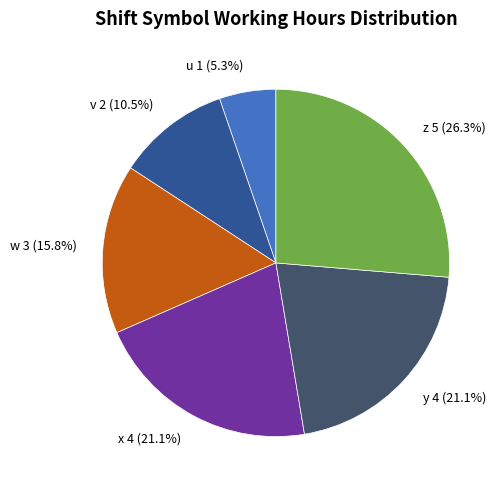

Is there any slice that represents more than half of the pie?

No